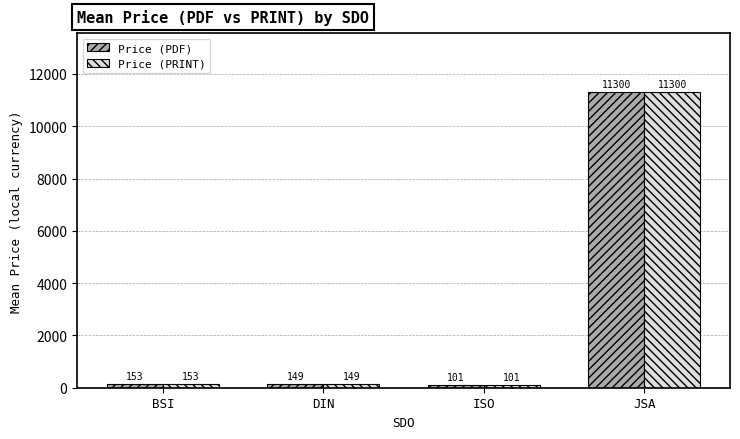

What are all the series names shown in the legend?

Price (PDF), Price (PRINT)